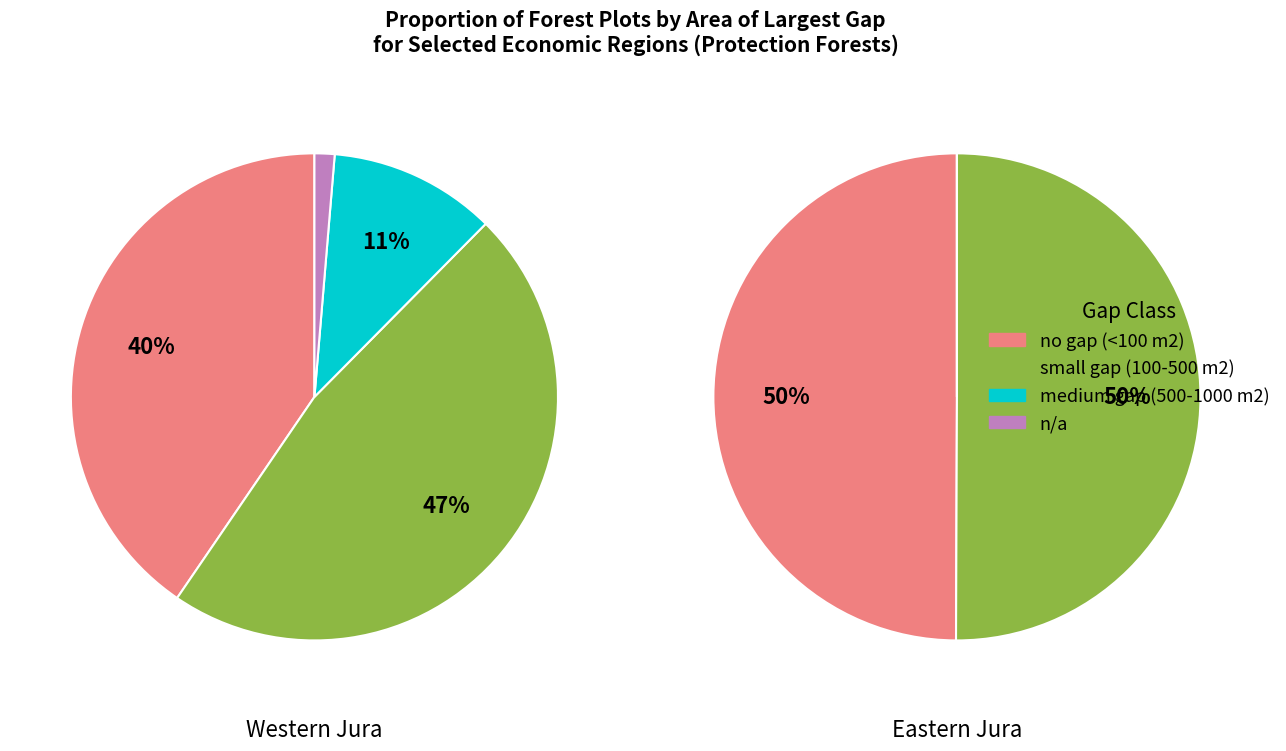

Is Western Plateau the majority of the pie?

No